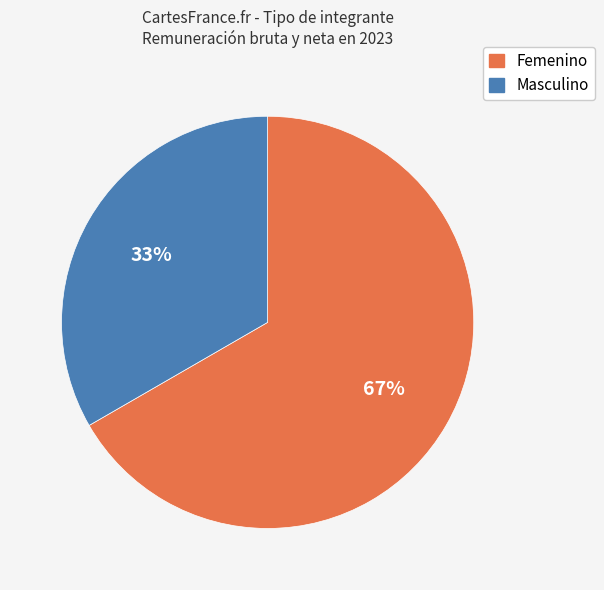

Is Masculino the majority of the pie?

No